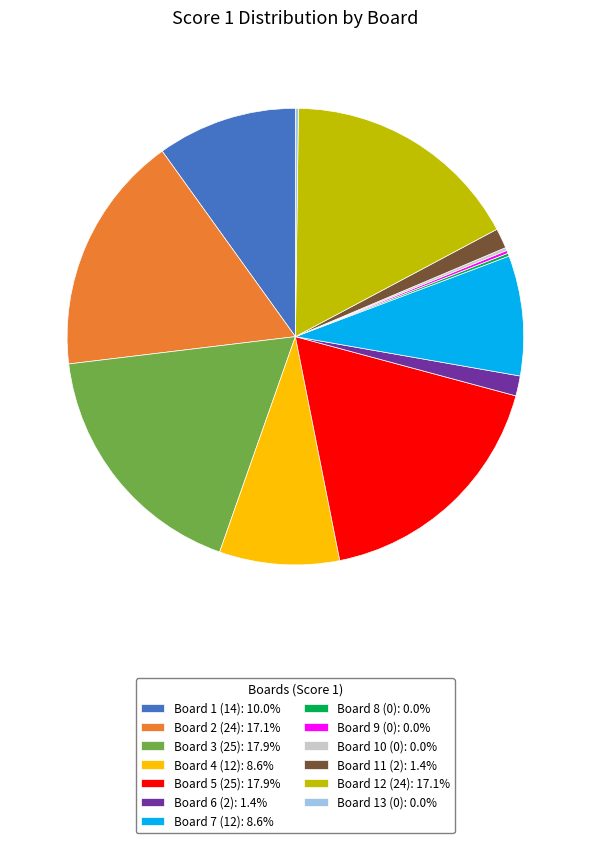

Is Board 4 (12) the majority of the pie?

No